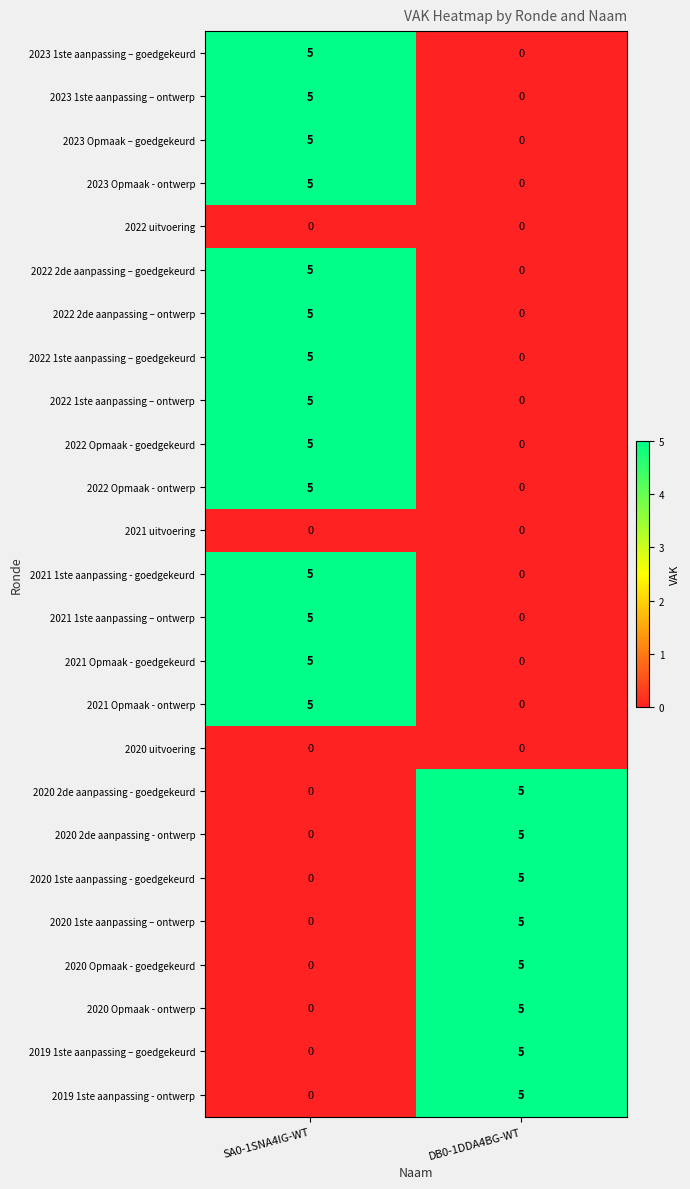

How many values in 2021 1ste aanpassing – ontwerp are above zero?

1